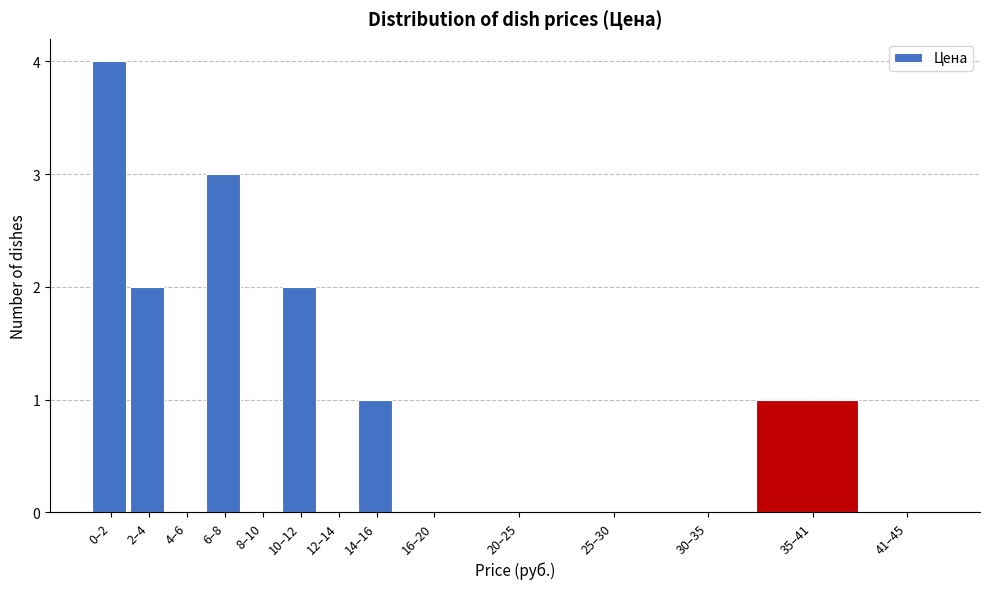

Reading left to right, what are all the values shown in this chart?

0–2=4	2–4=2	4–6=0	6–8=3	8–10=0	10–12=2	12–14=0	14–16=1	16–20=0	20–25=0	25–30=0	30–35=0	35–41=1	41–45=0